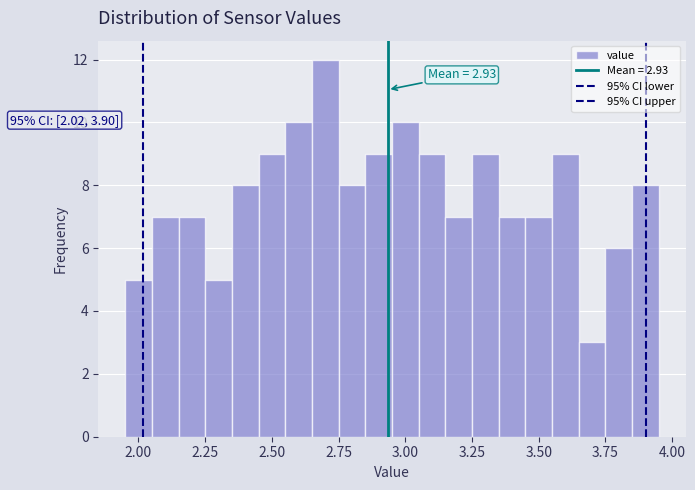

Read against the x-axis, roughly where is the centre of the tallest bar?

2.70